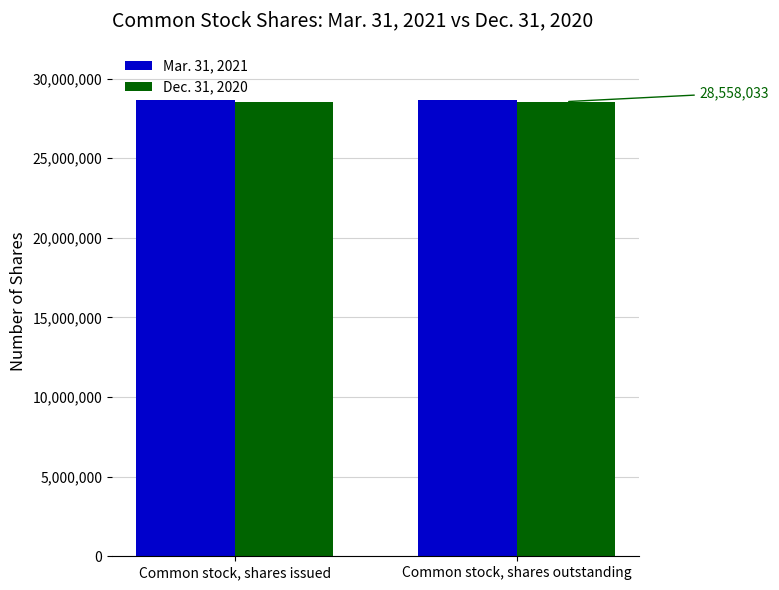

What is the spread (max minus min) of values at Common stock, shares issued?

107681